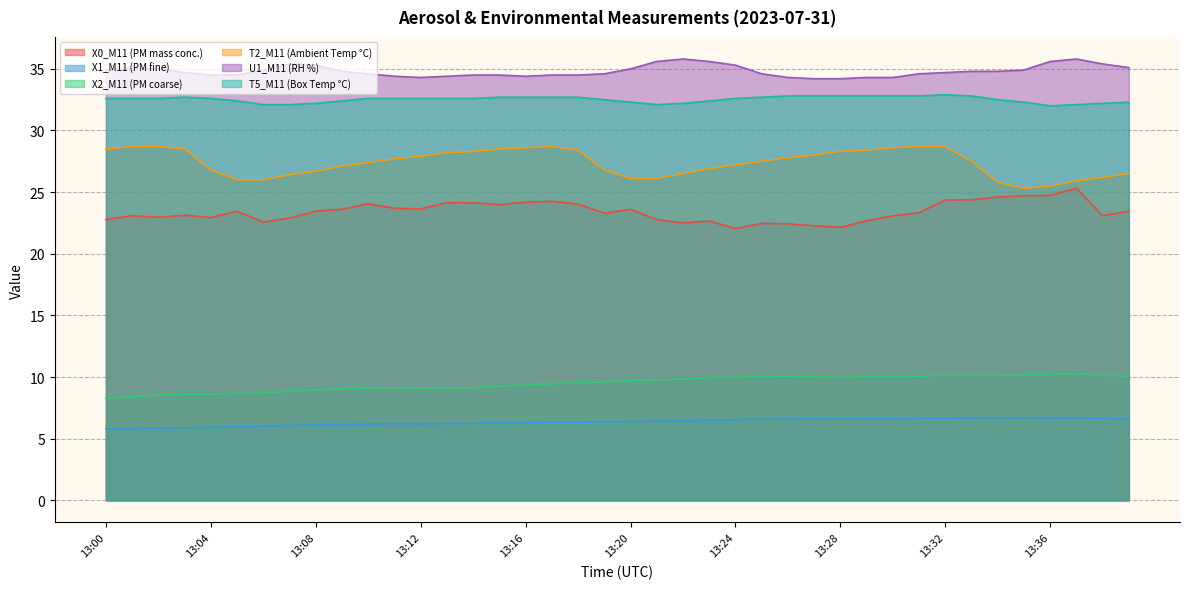

True or false: T2_M11 (Ambient Temp °C) and T5_M11 (Box Temp °C) cross at least once.

False